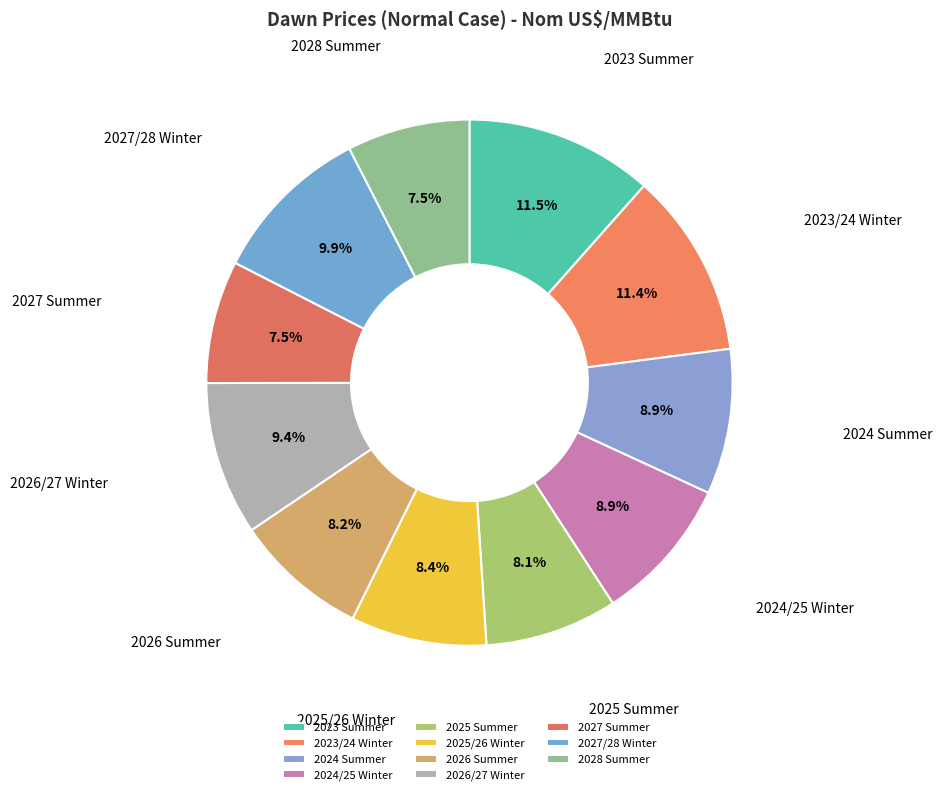

How many segments does this pie chart have?

11